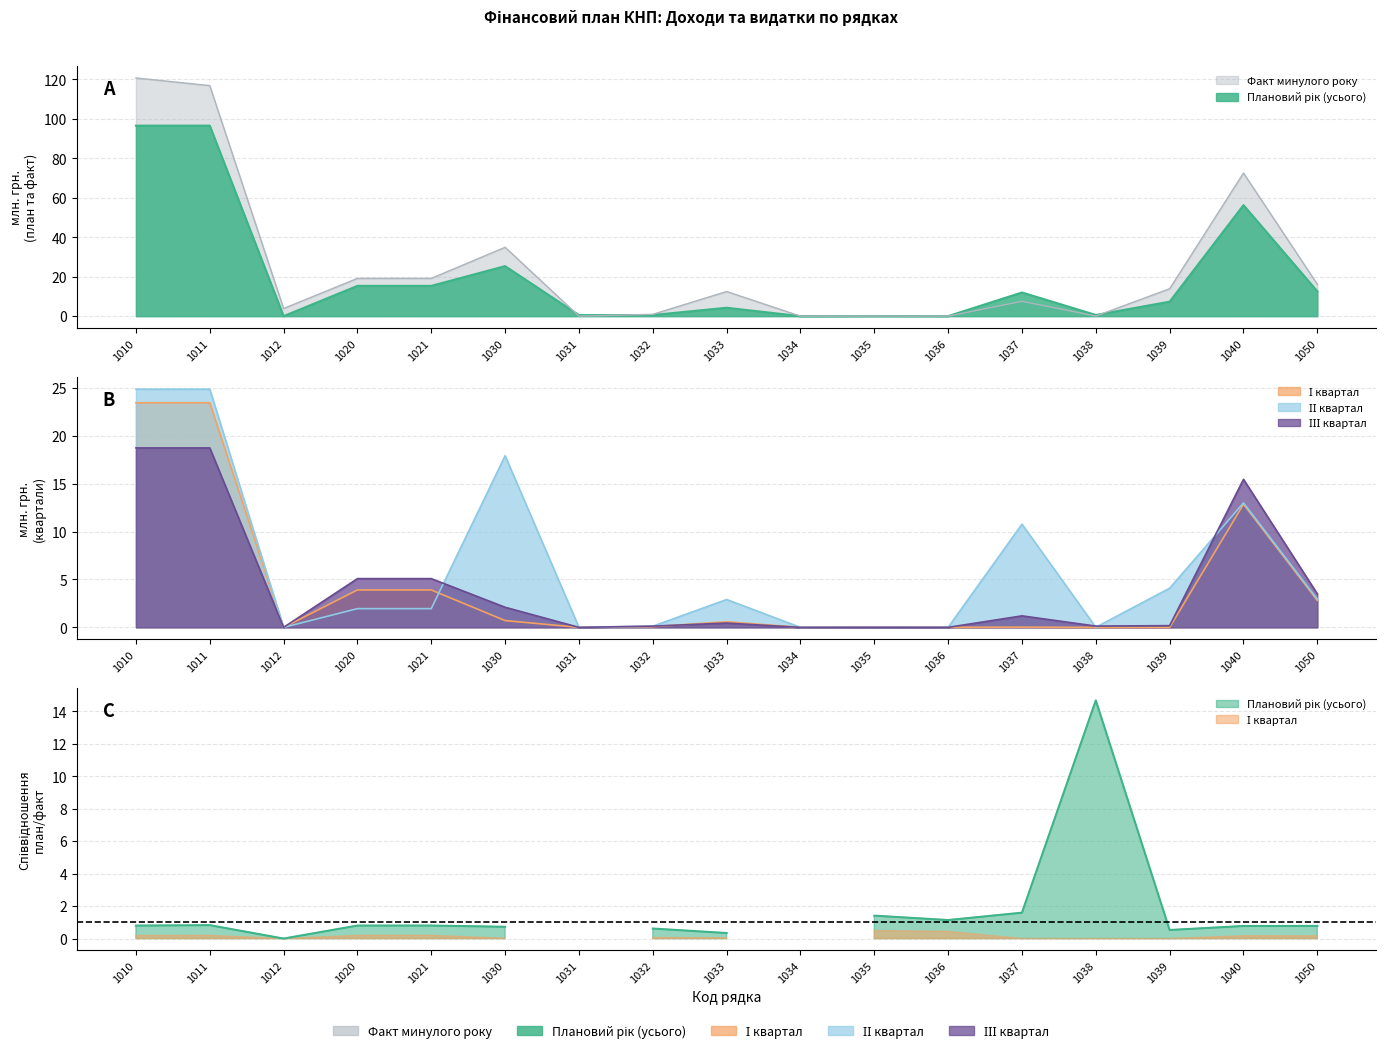

How many positive values does the ІІ квартал series have?

14